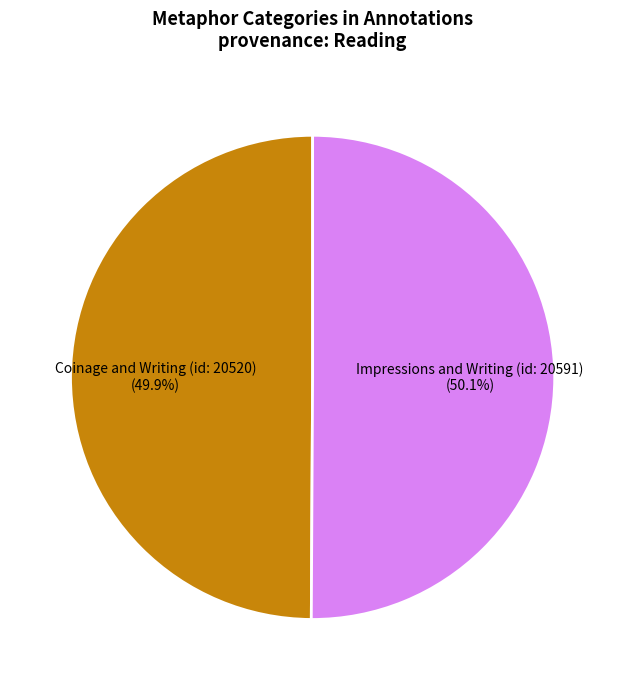

Does any single category account for the majority?

Yes